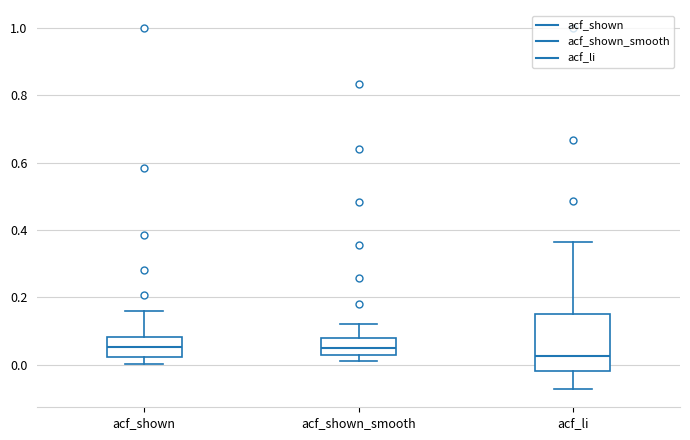

Reading left to right, read every box against the y-axis: the position of its median line, the range the box covers, and the ends of its whiskers. The values are not printed on the chart, so give them approximately, as read against the axis.

acf_shown: median 0.06, box 0.02 to 0.08, whiskers 0.00 to 0.16
acf_shown_smooth: median 0.04, box 0.02 to 0.08, whiskers 0.02 (just below the box's lower edge) to 0.12
acf_li: median 0.02, box -0.02 to 0.14, whiskers -0.08 to 0.36